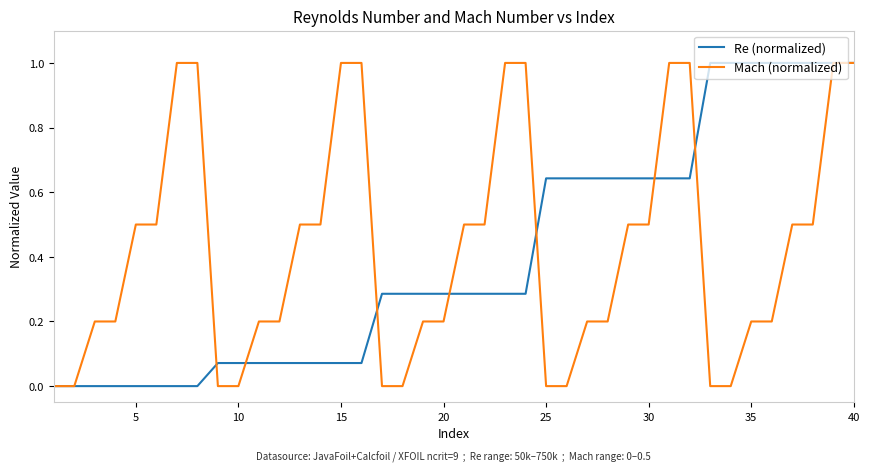

What is the highest value of the Mach (normalized) series?

1.0